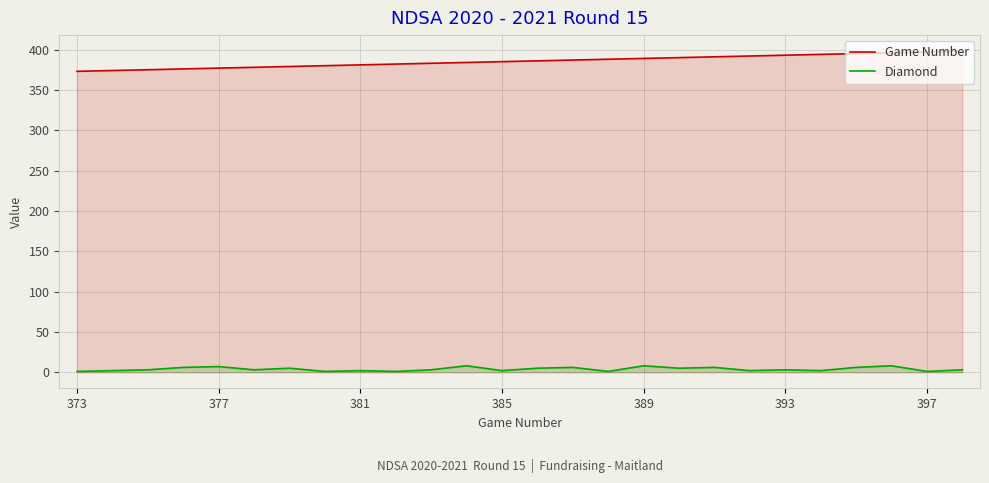

At 389, list the series in order from largest to smallest.

Game Number, Diamond